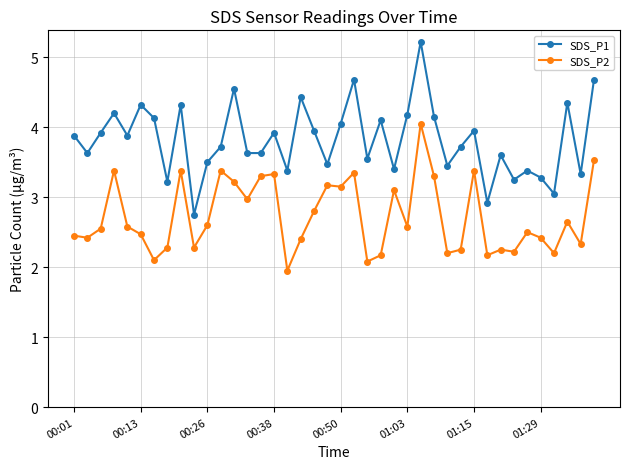

List the series in order of their overall mean, lowest first.

SDS_P2, SDS_P1